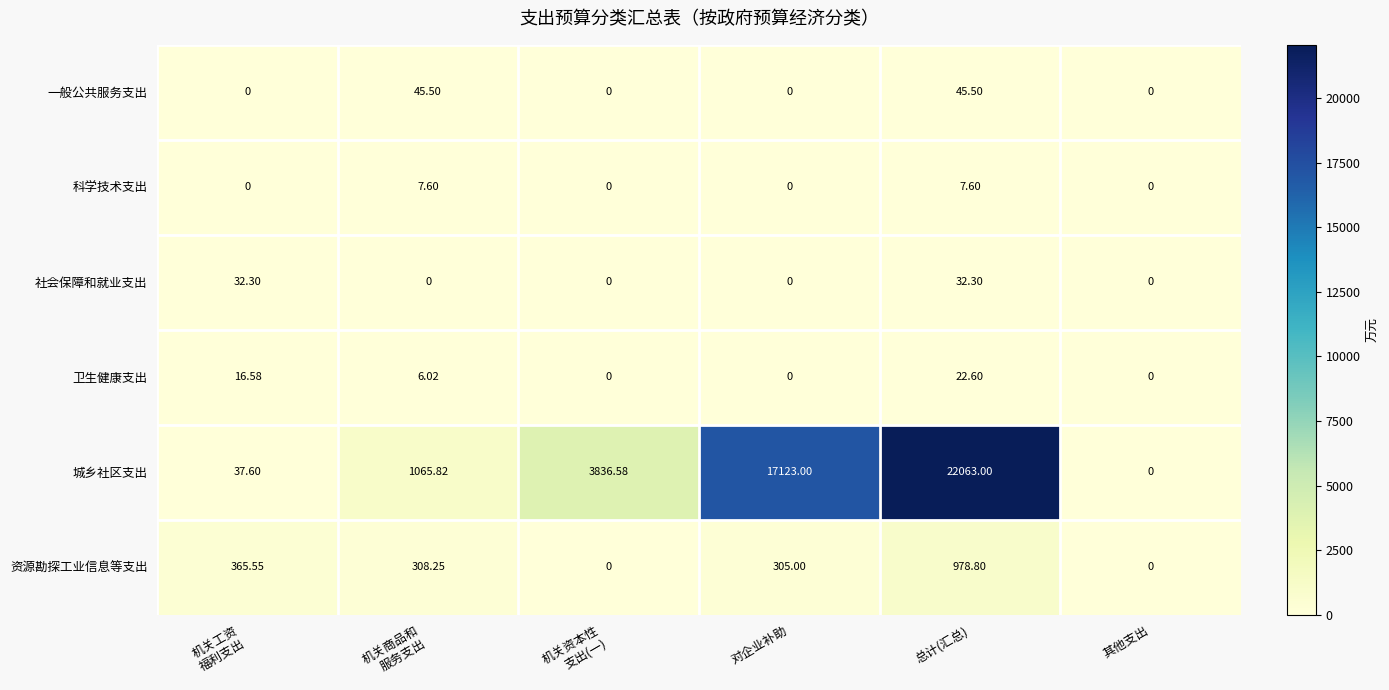

How many data points in 资源勘探工业信息等支出 are less than 308?

3